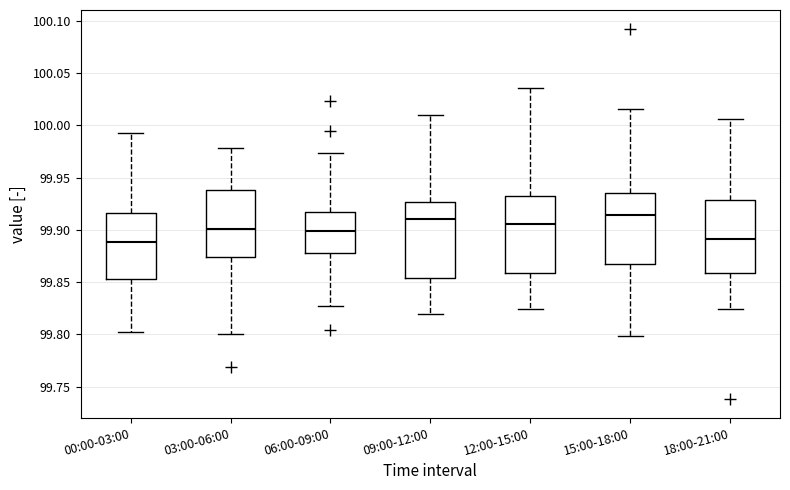

Reading left to right, transcribe this box plot: for each box, give where its median line is, the range the box spans, and where its two whiskers end, as read against the y-axis. The values are not printed on the chart, so give them approximately, as read against the axis.

00:00-03:00: median 99.890, box 99.855 to 99.915, whiskers 99.800 to 99.995
03:00-06:00: median 99.900, box 99.875 to 99.940, whiskers 99.800 to 99.980
06:00-09:00: median 99.900, box 99.880 to 99.915, whiskers 99.825 to 99.975
09:00-12:00: median 99.910, box 99.855 to 99.925, whiskers 99.820 to 100.010
12:00-15:00: median 99.905, box 99.860 to 99.930, whiskers 99.825 to 100.035
15:00-18:00: median 99.915, box 99.865 to 99.935, whiskers 99.800 to 100.015
18:00-21:00: median 99.890, box 99.860 to 99.930, whiskers 99.825 to 100.005